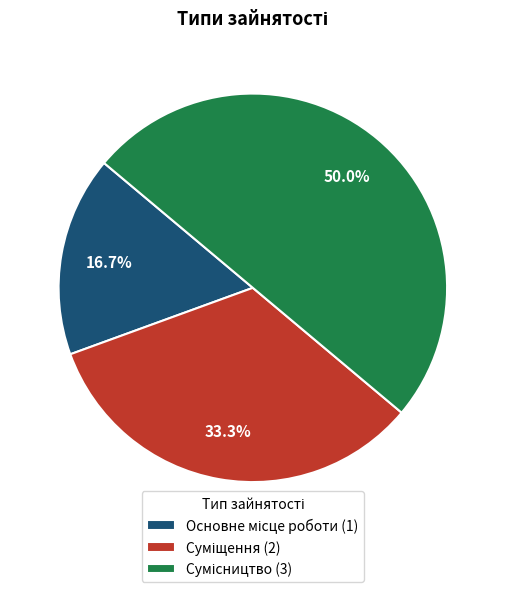

Rank the categories by value from highest to lowest.

Сумісництво, Суміщення, Основне місце роботи